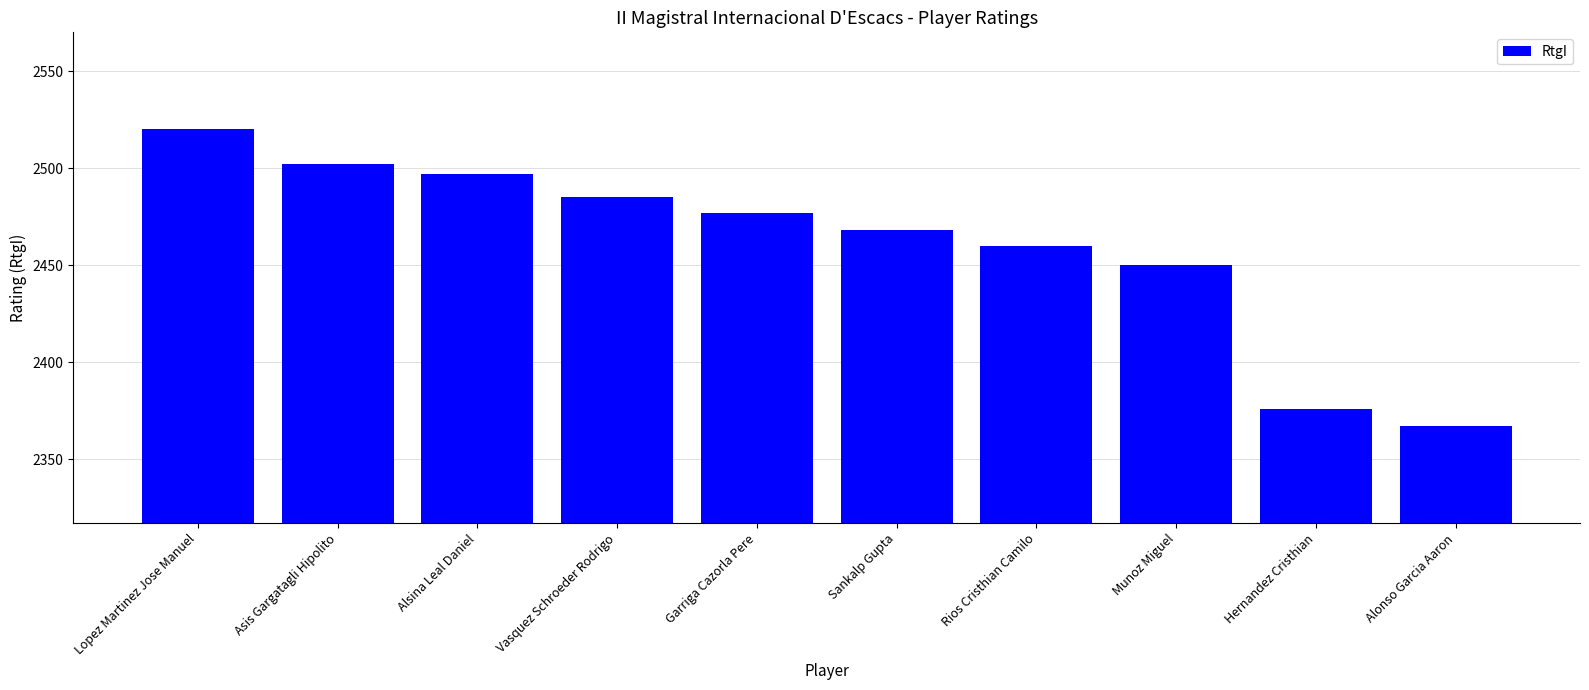

How many values are below 2477?

5